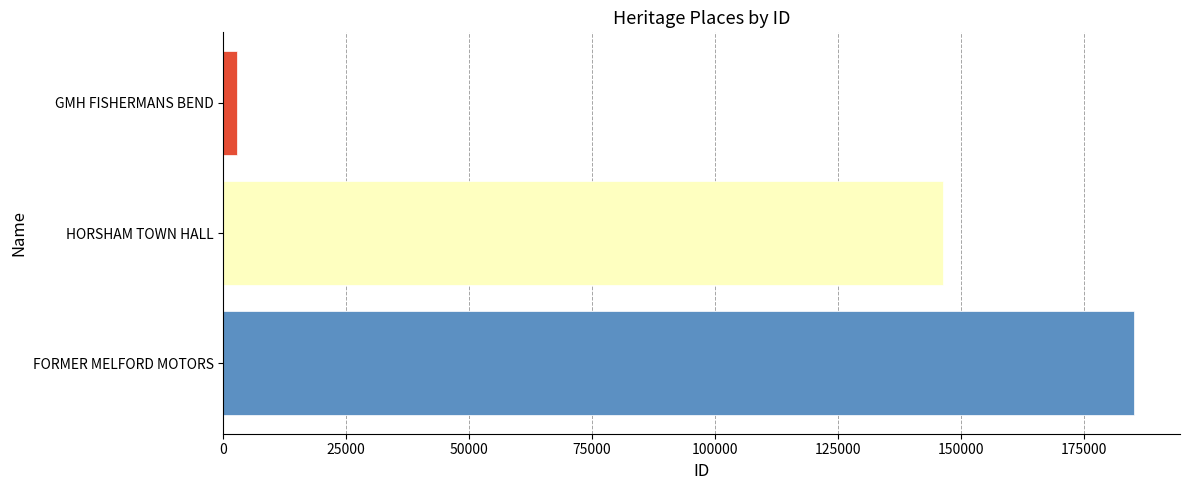

How many bars are there in total?

3